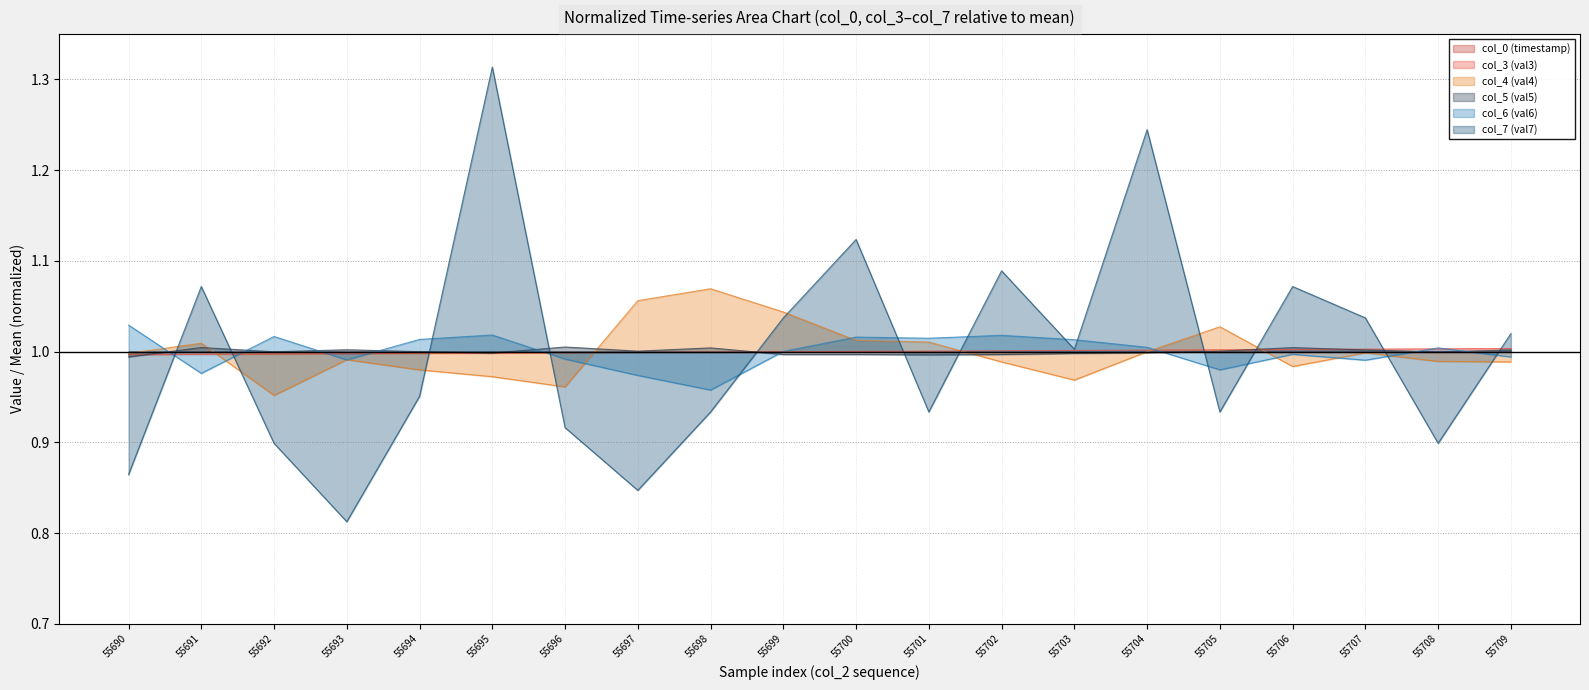

Where do col_3 (val3) and col_0 (timestamp) first cross each other?

55699 and 55700